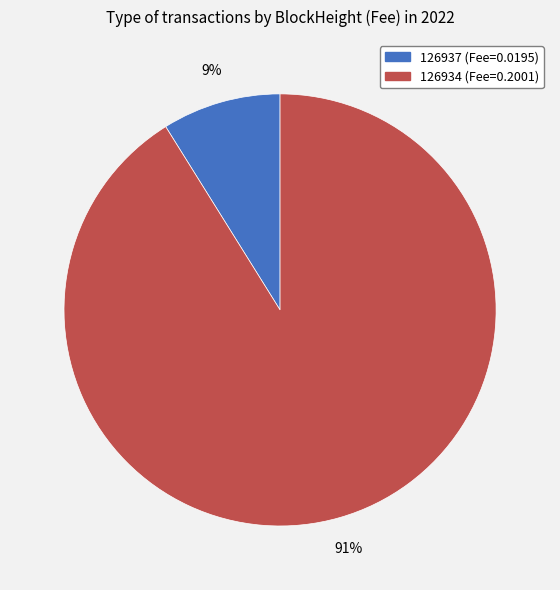

Combined, do 126937 and 126934 account for over 50%?

Yes